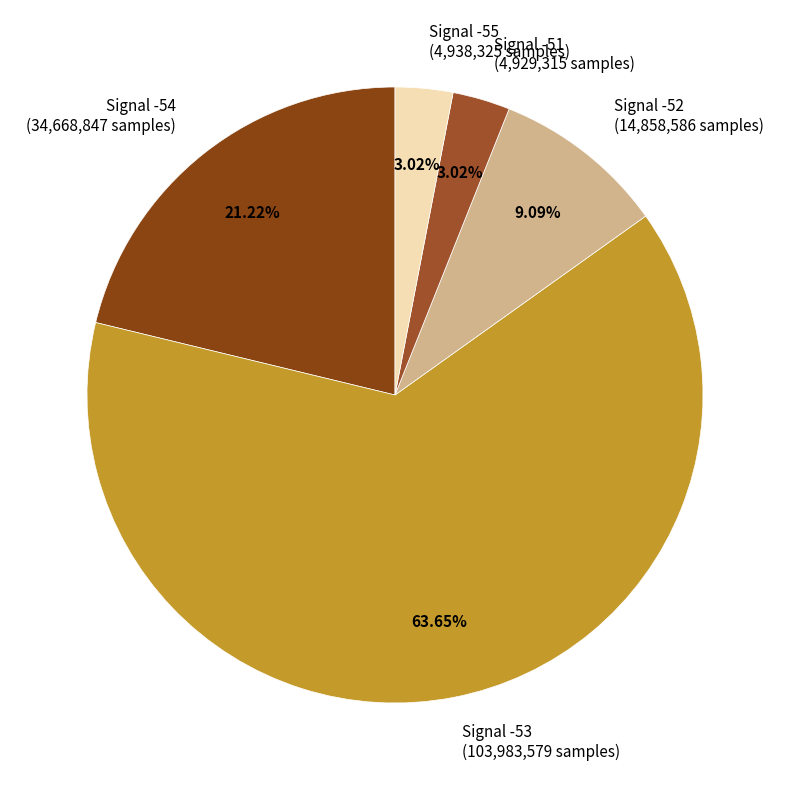

Between Signal -53 (103,983,579 samples) and Signal -54 (34,668,847 samples), which is larger?

Signal -53 (103,983,579 samples)